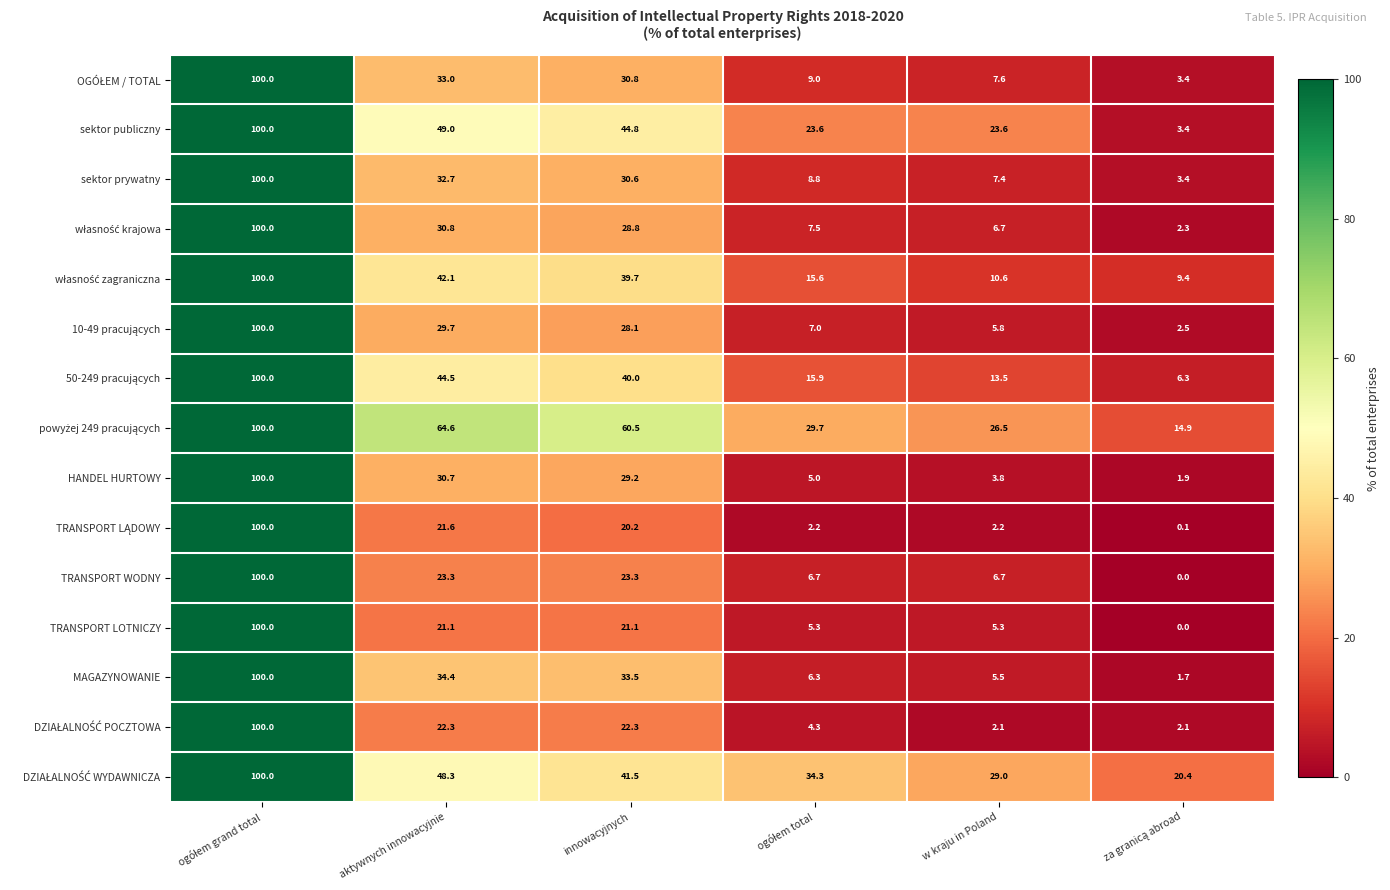

What is the average value of the MAGAZYNOWANIE series?

30.2